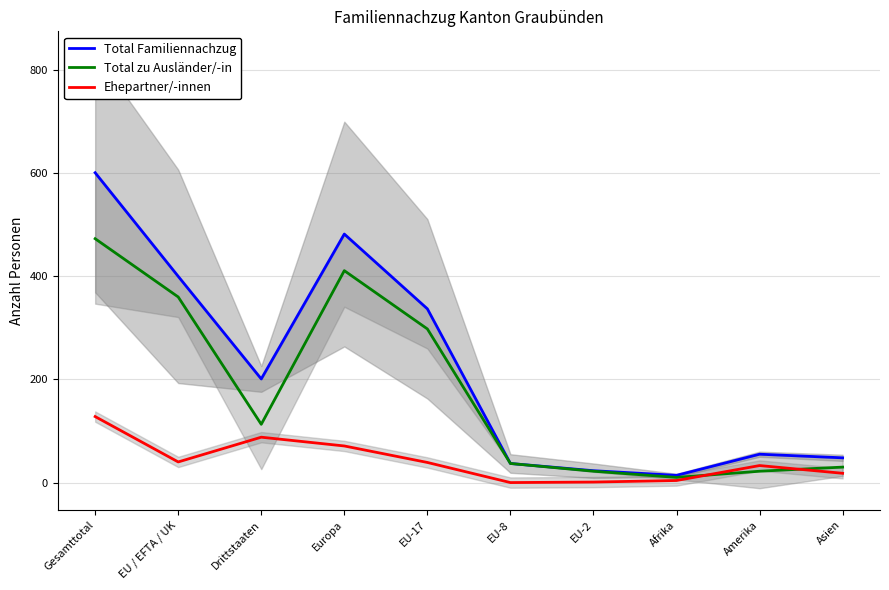

List the series in order of their peak value, highest first.

Total Familiennachzug, Total zu Ausländer/-in, Ehepartner/-innen